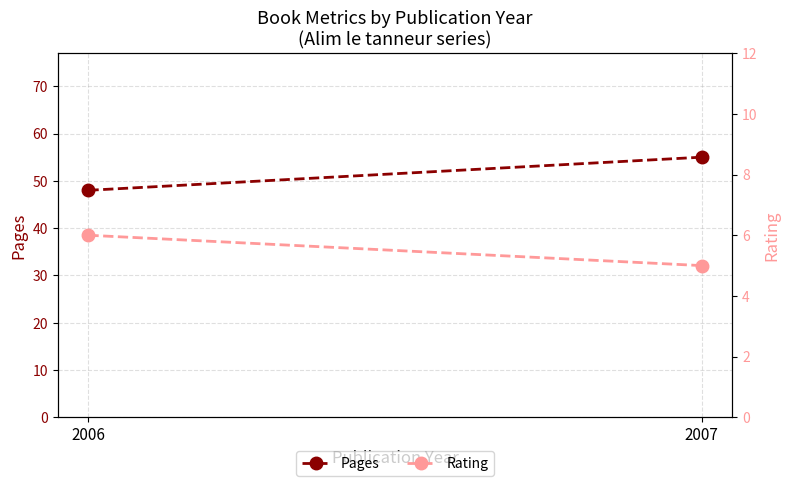

What are all the series names shown in the legend?

Pages, Rating